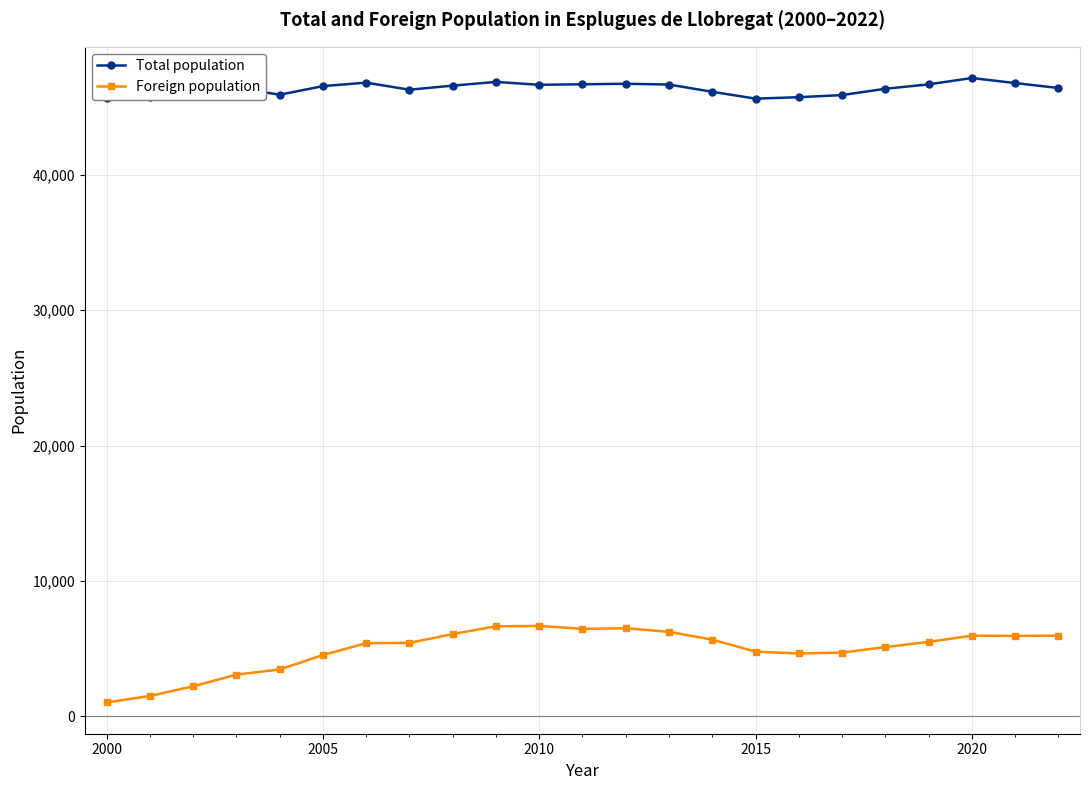

How many data points in Total population are less than 46447?

11